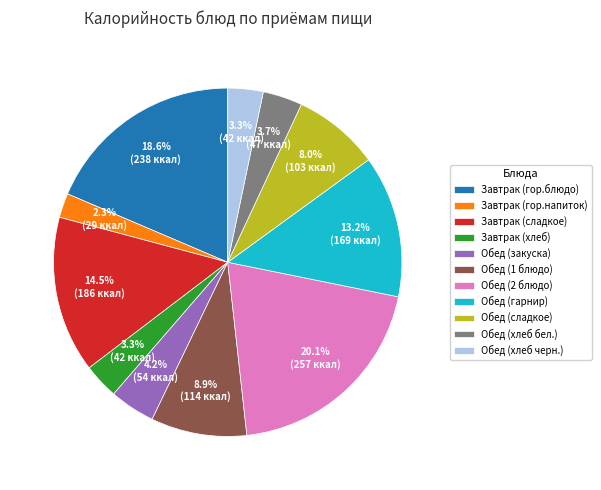

Is Обед (сладкое) the majority of the pie?

No